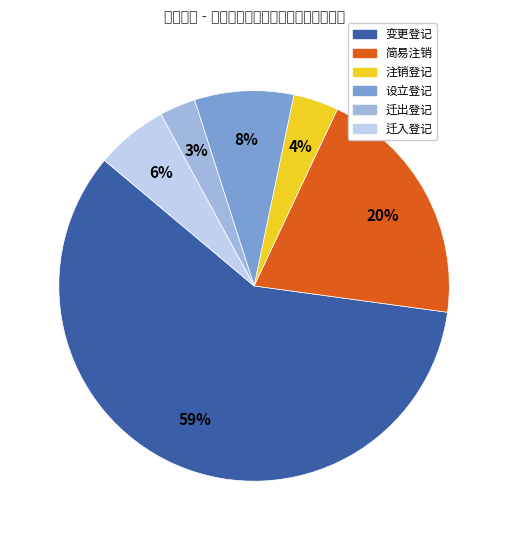

Which category accounts for the majority?

变更登记